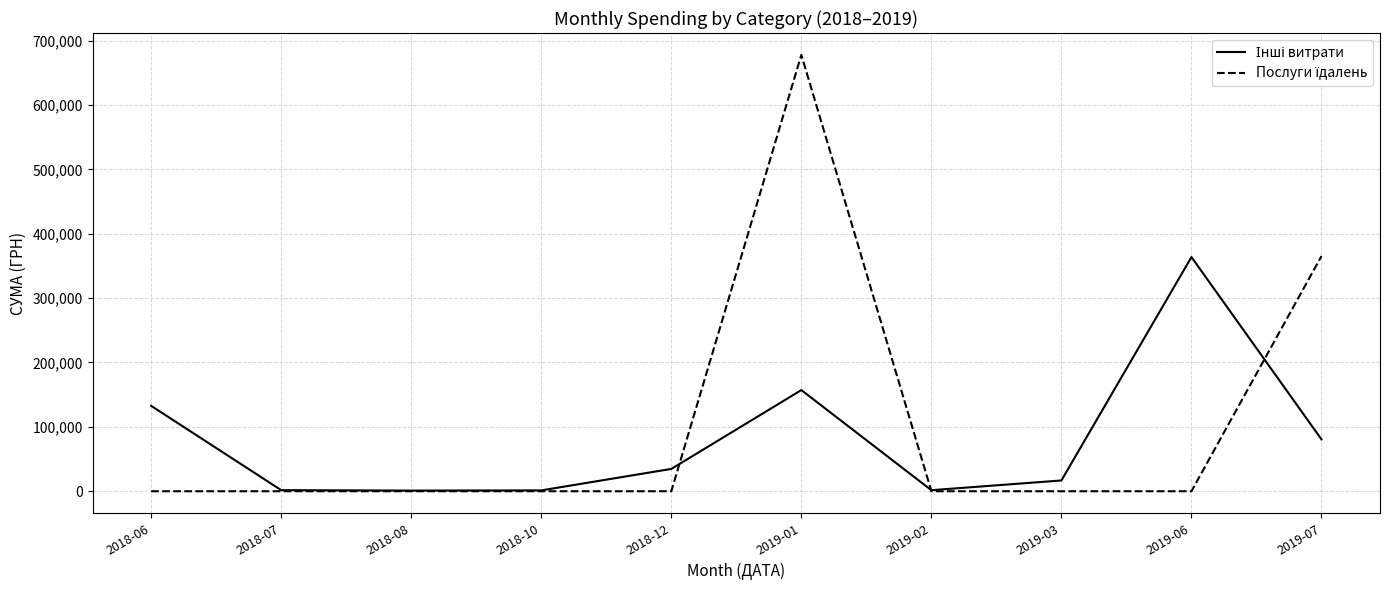

At which category is the sum across all series the highest?

2019-01